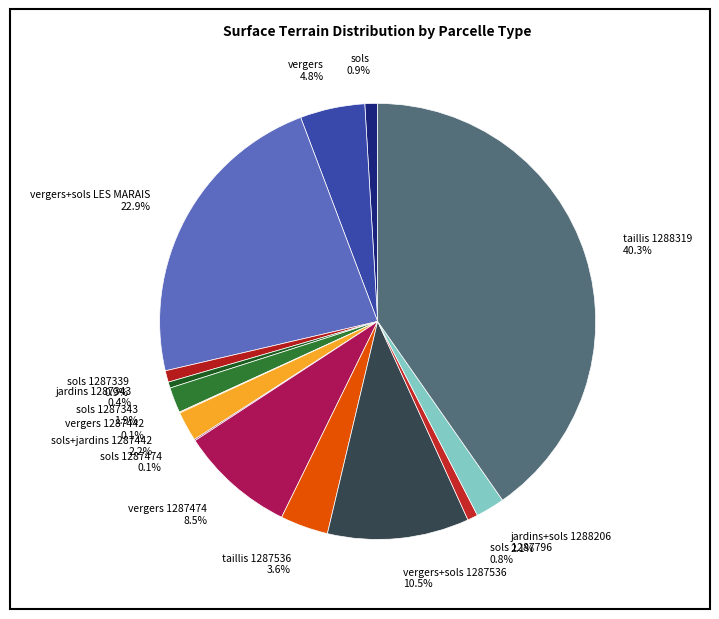

How much of the chart is everything except jardins+sols 1288206?

97.9%